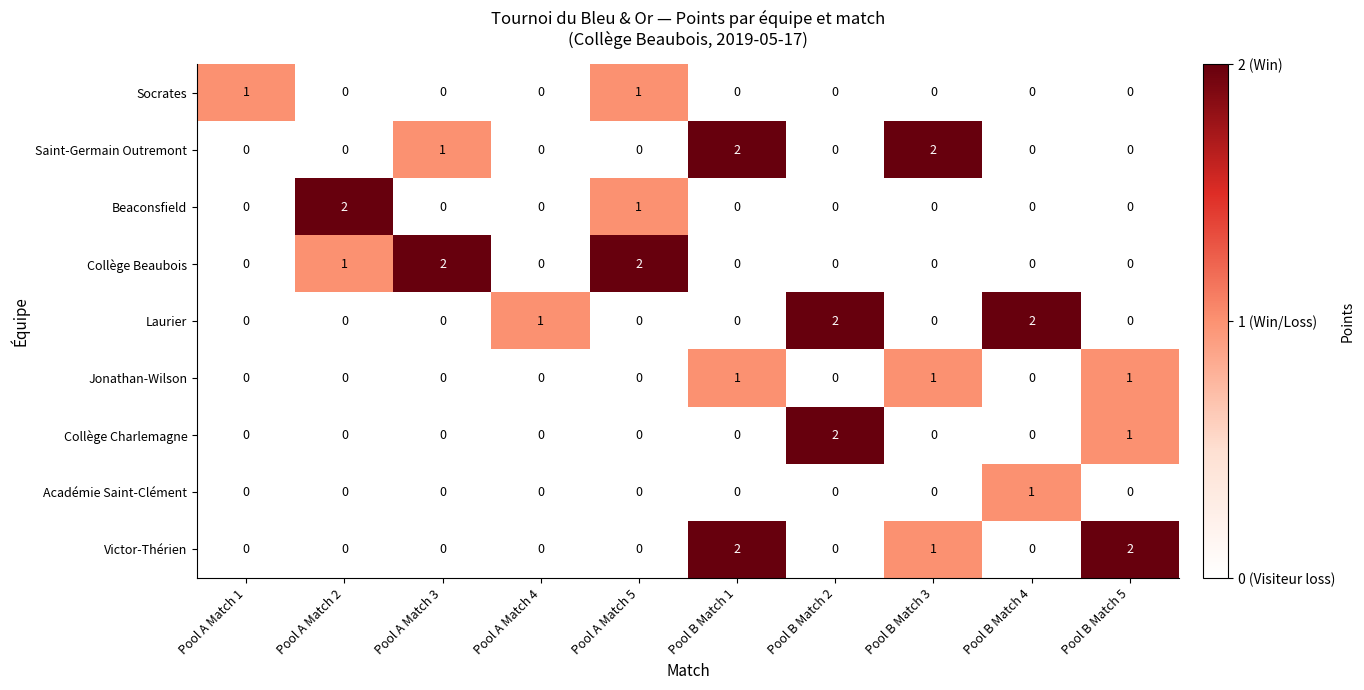

At how many categories does at least one series exceed 0?

10